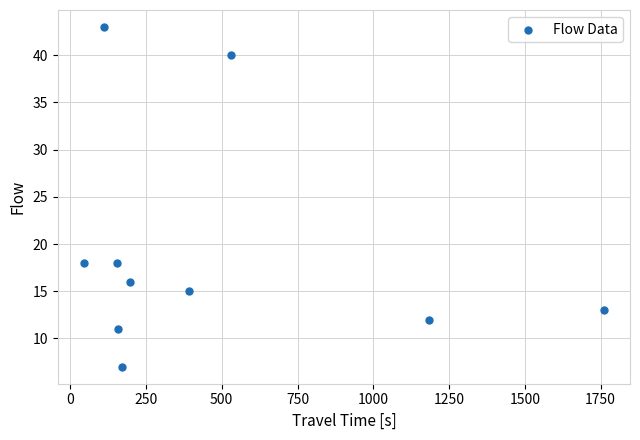

What is the average X value?

471